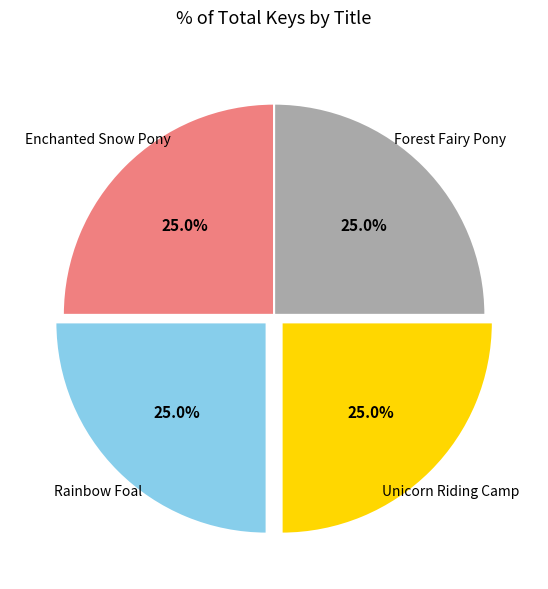

Is it true that Enchanted Snow Pony is 25% of the pie?

True